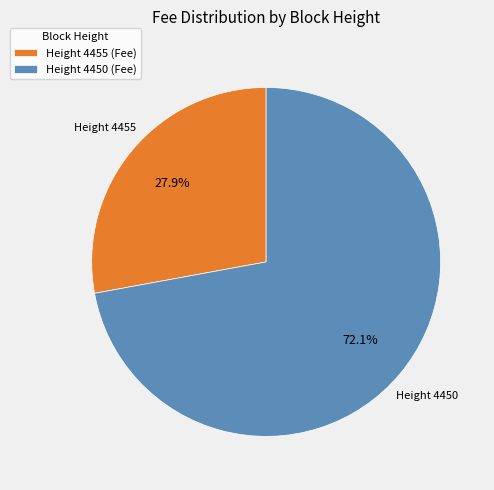

Does any single category account for the majority?

Yes